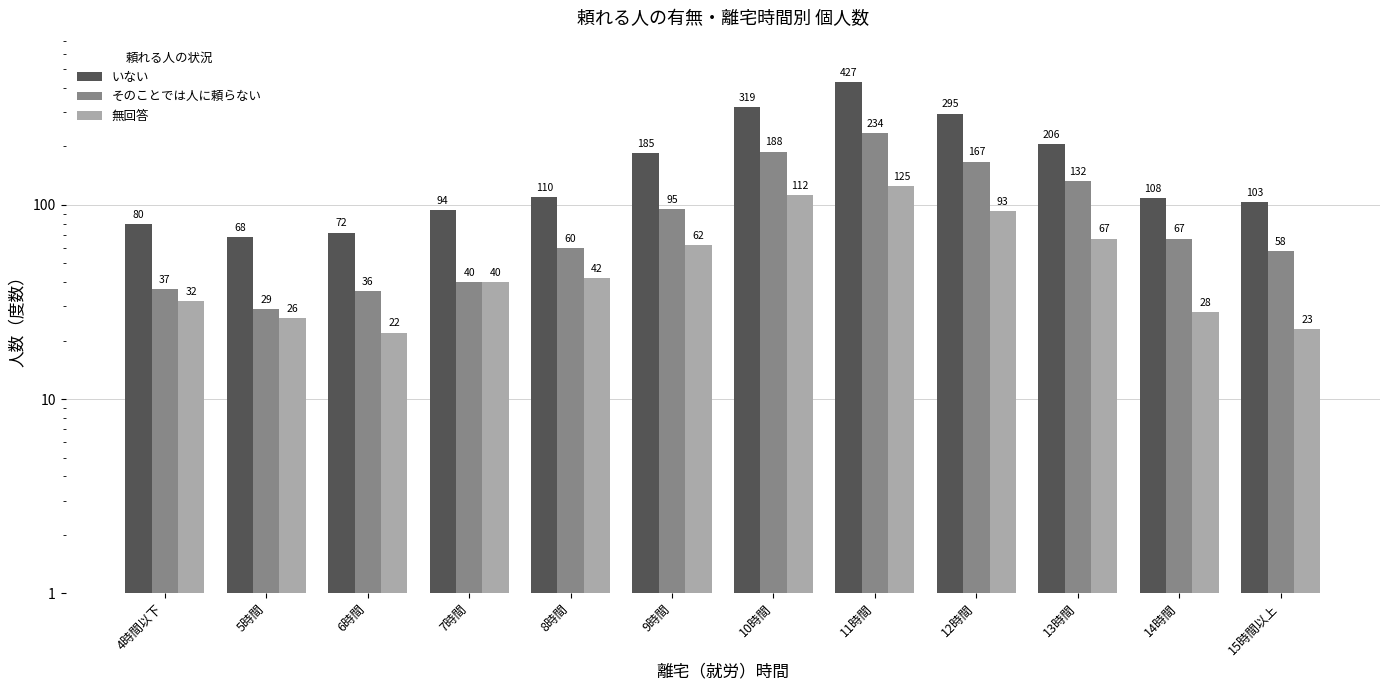

Which series has the largest total across all categories?

いない